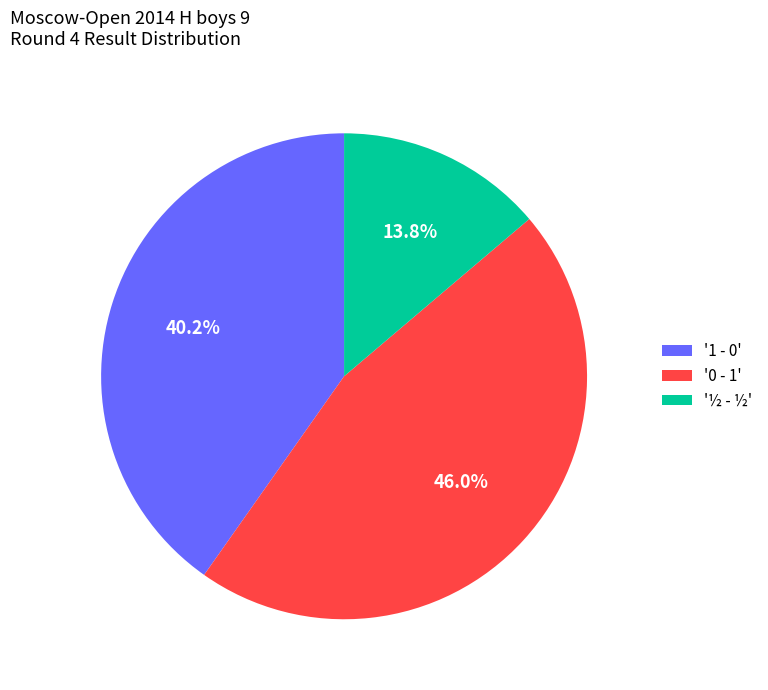

What portion of the pie excludes '0 - 1'?

54.0%